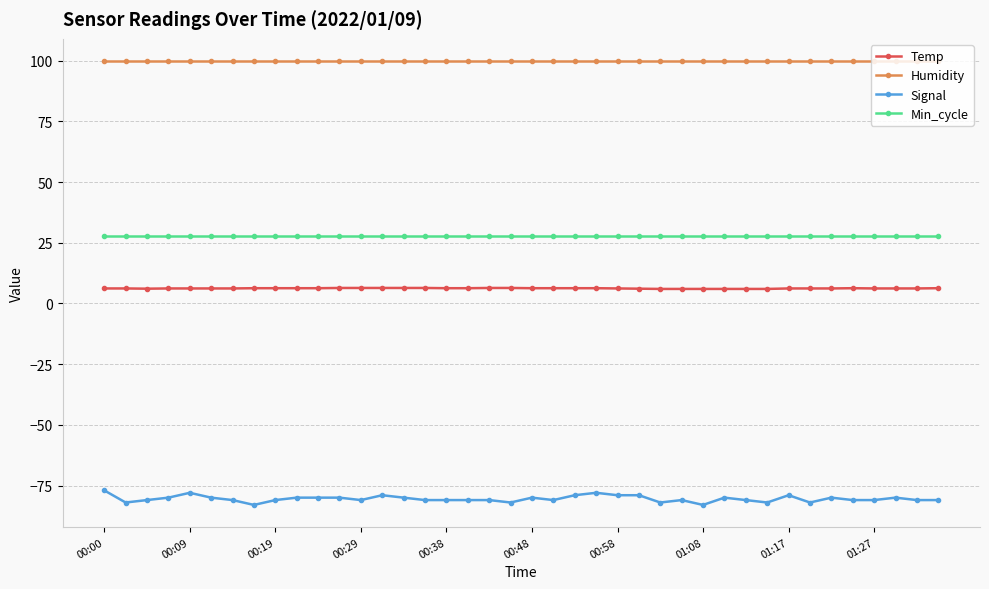

How many categories are shown in the chart?

40